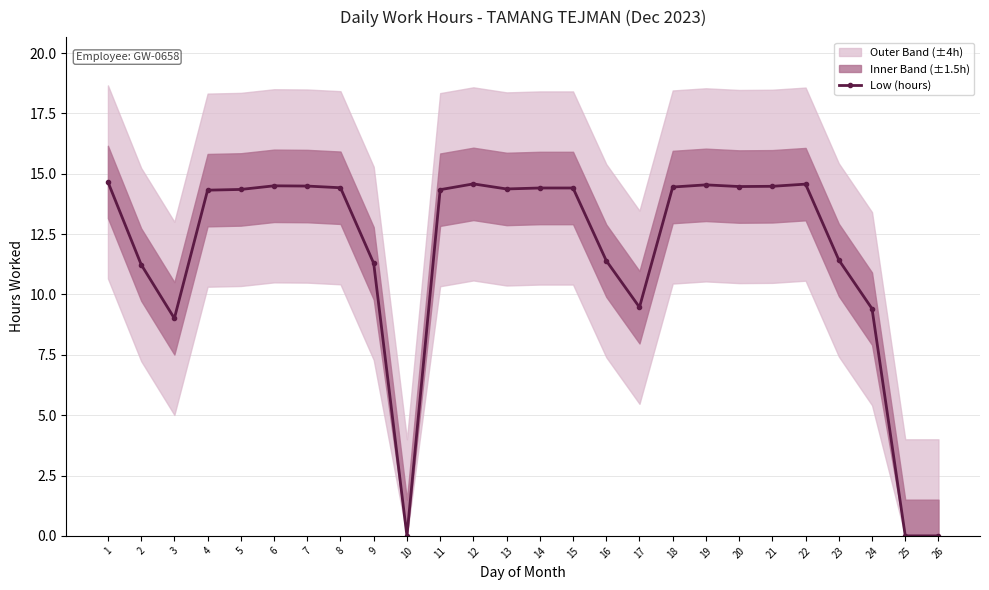

Reading right to left, extract all data points from this chart.

0.0	0.0	9.4	11.4	14.6	14.5	14.5	14.5	14.4	9.5	11.4	14.4	14.4	14.4	14.6	14.3	0.0	11.3	14.4	14.5	14.5	14.3	14.3	9.0	11.2	14.7